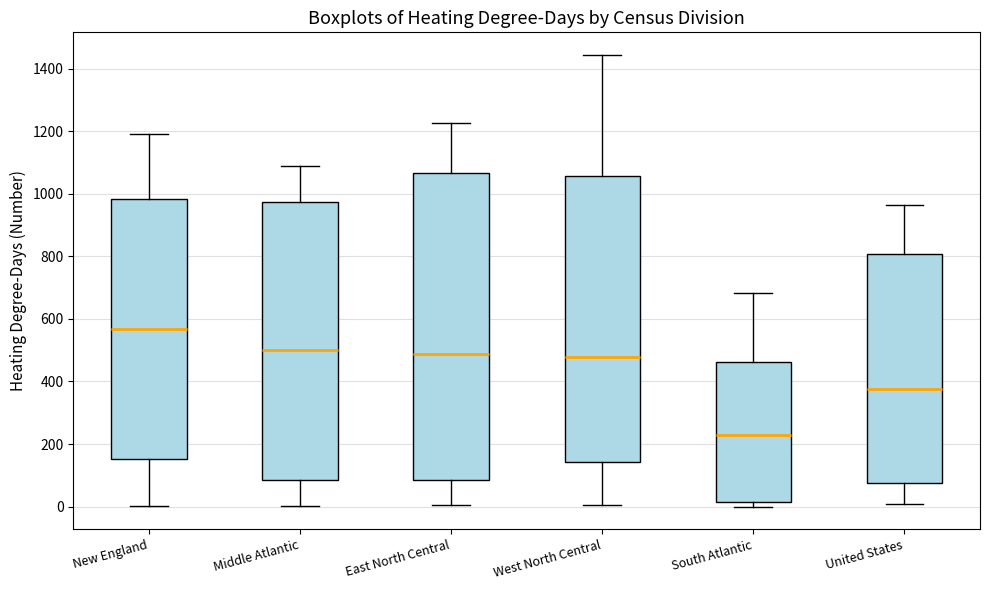

Which box is the tallest, from its lower edge to its upper edge?

East North Central